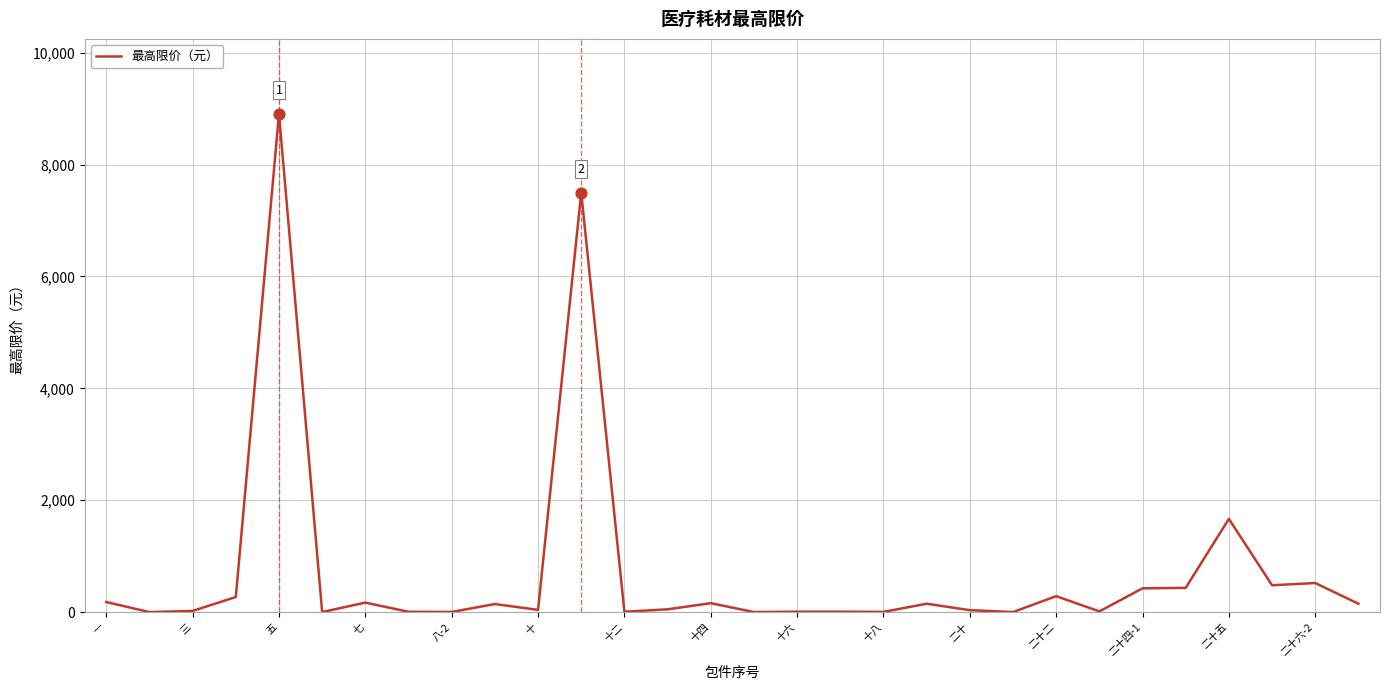

What is the greatest value displayed?

8910.0